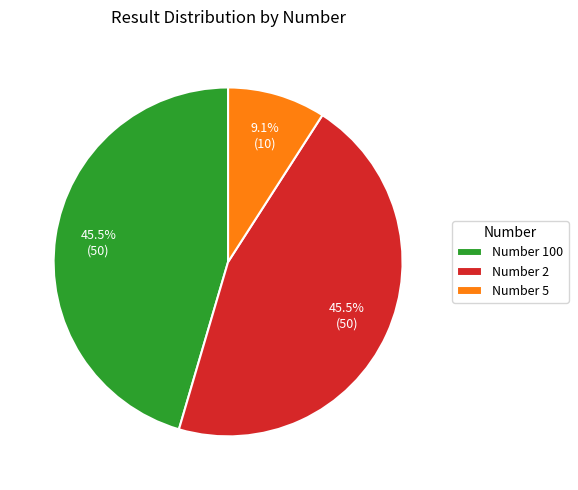

Is Number 2 the majority of the pie?

No